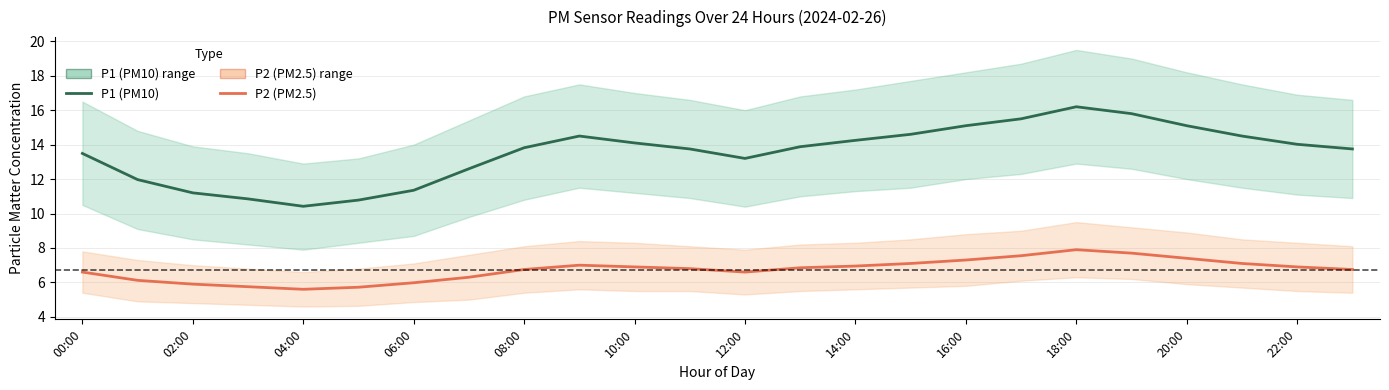

What is the difference between the highest and lowest values at 20:00?

7.7